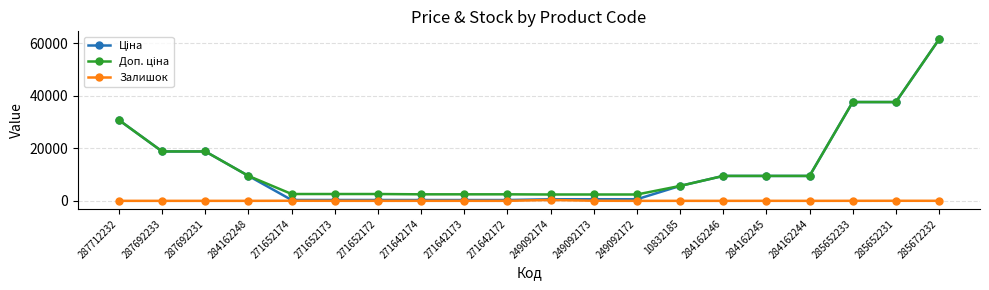

What is the label of the 8th point from the right?

249092172